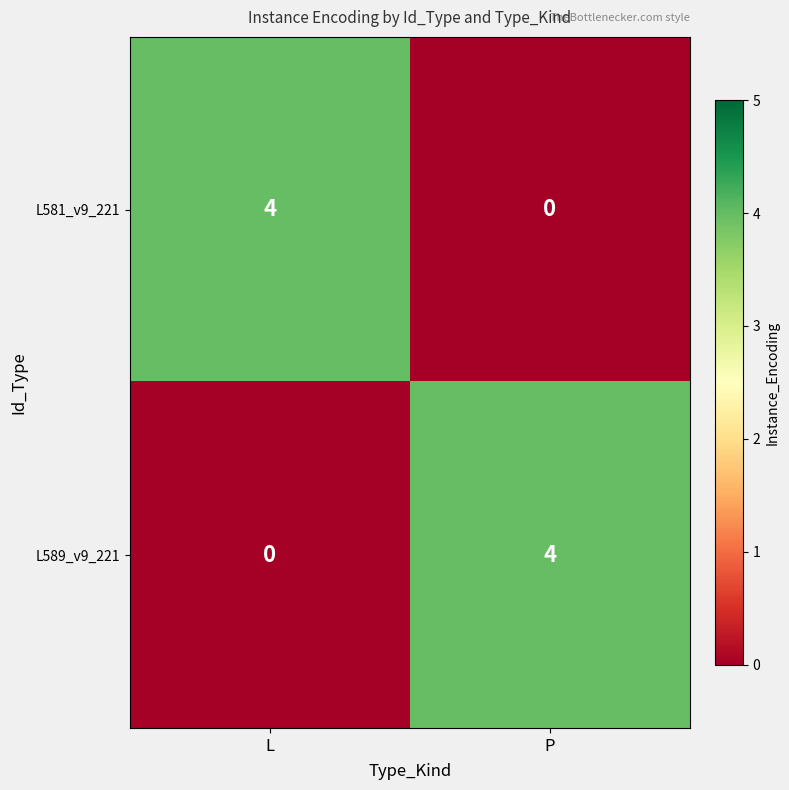

What is the greatest value displayed?

4